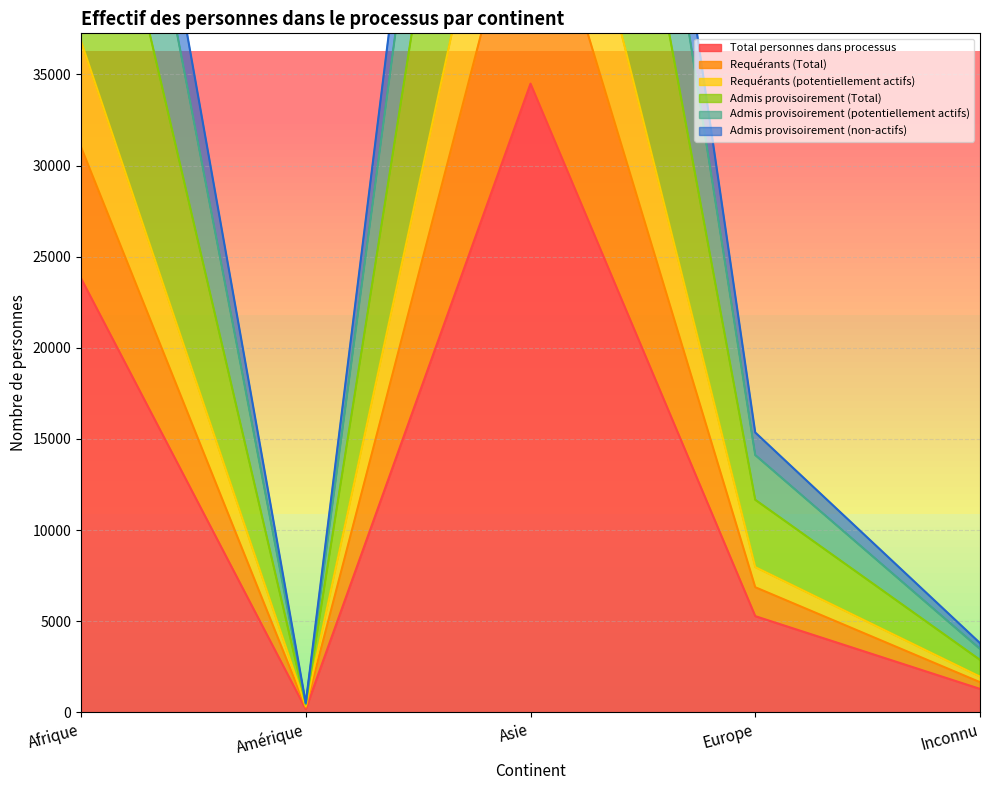

Count the number of data series in this chart.

6